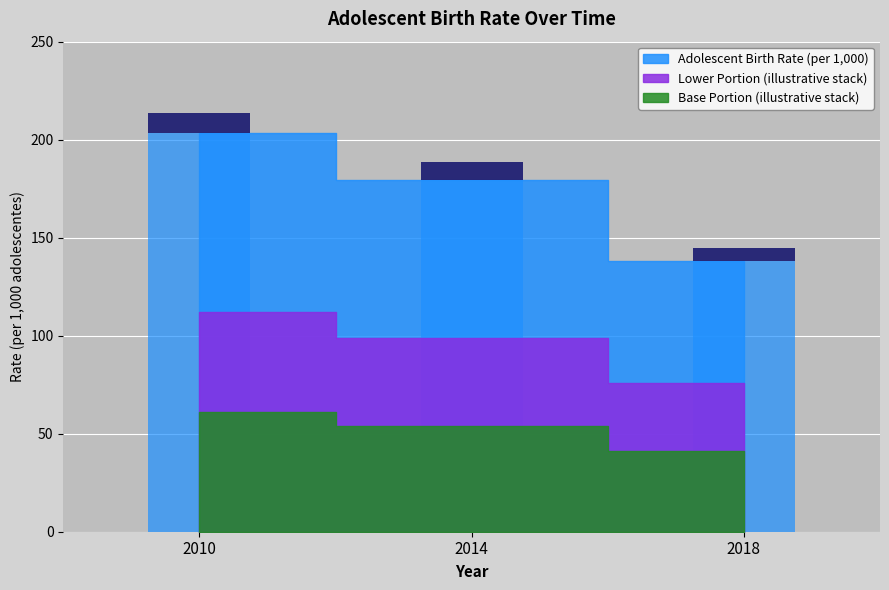

Where does the data first go above 179?

2010